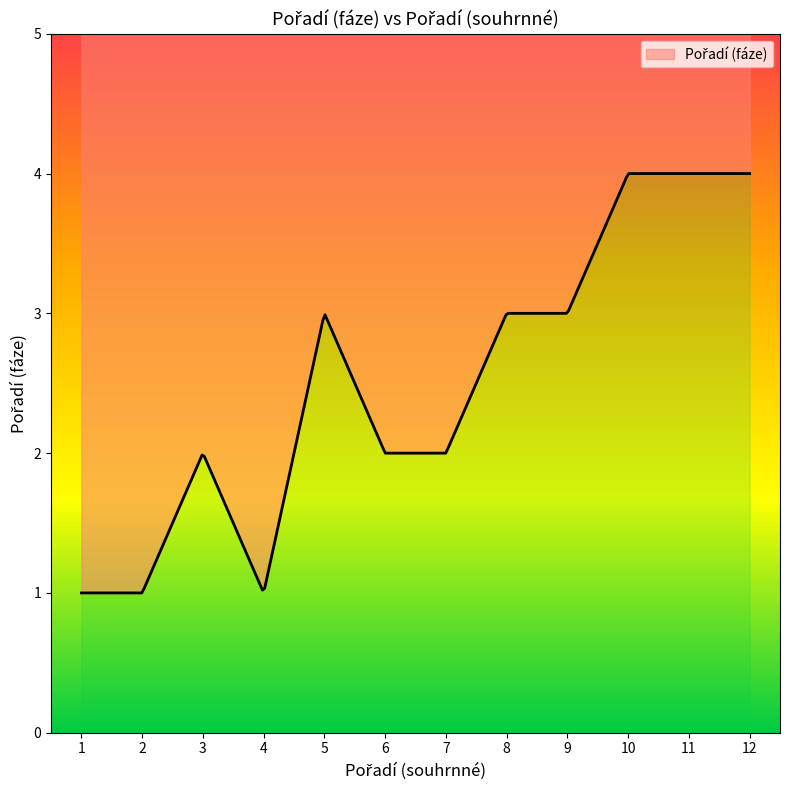

Does the chart display data point markers on the line(s)?

No